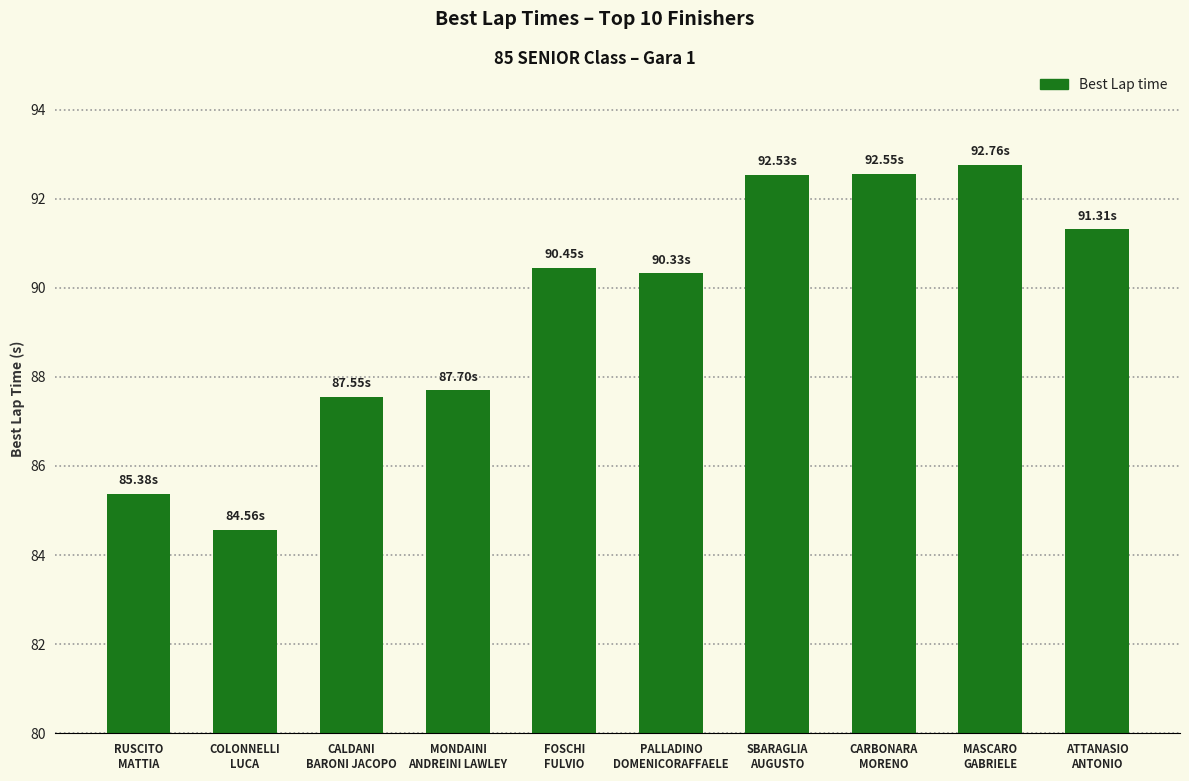

What is the difference between the maximum and minimum values?

8.2